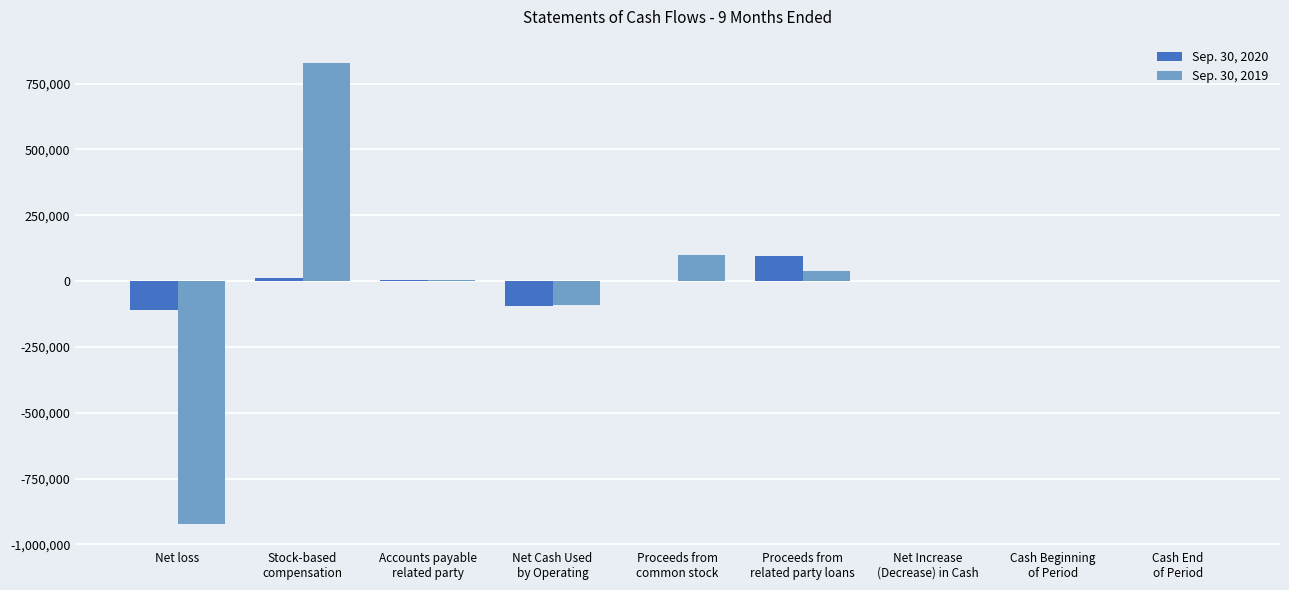

Does the chart contain stacked bars?

No